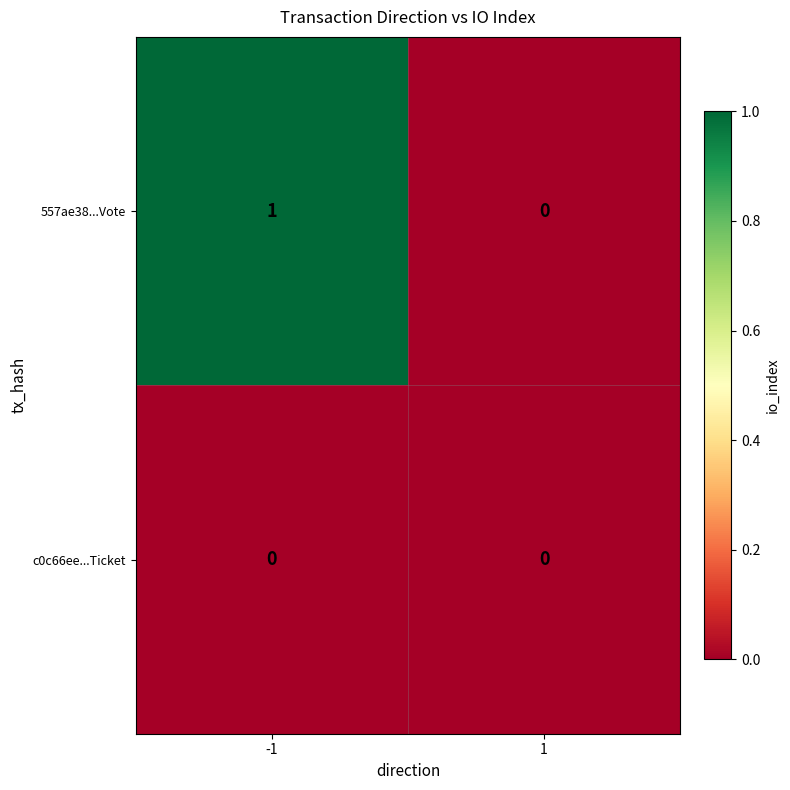

Reading left to right, transcribe all the data shown in this chart.

557ae38...Vote: -1=1	1=0
c0c66ee...Ticket: -1=0	1=0